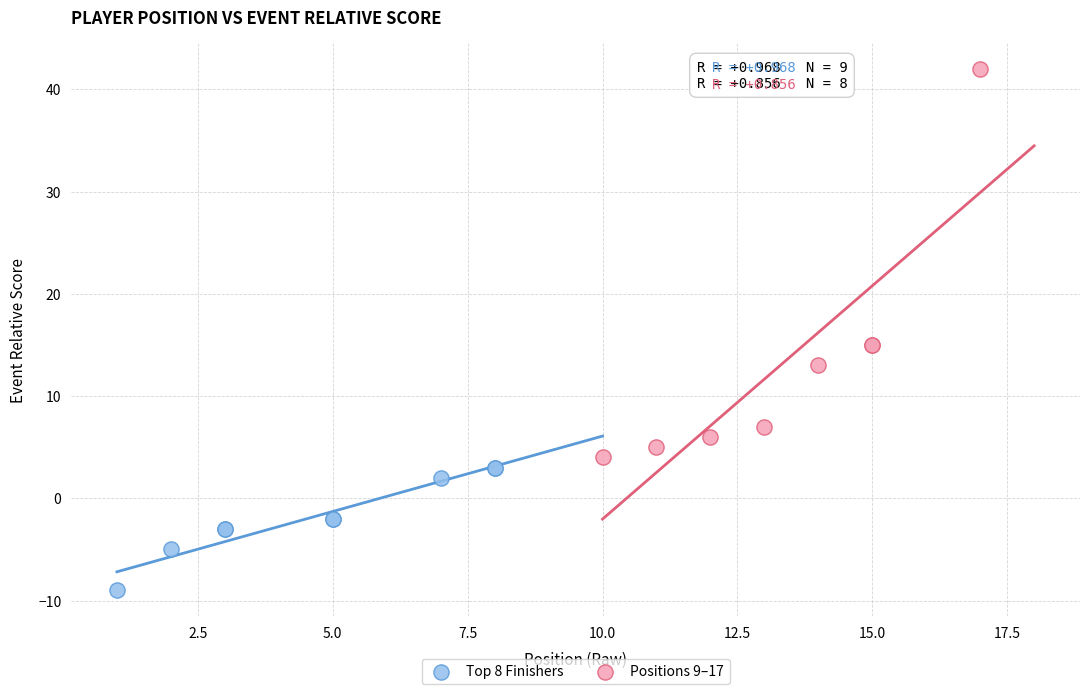

Which series has the widest spread of Y values?

Positions 9–17